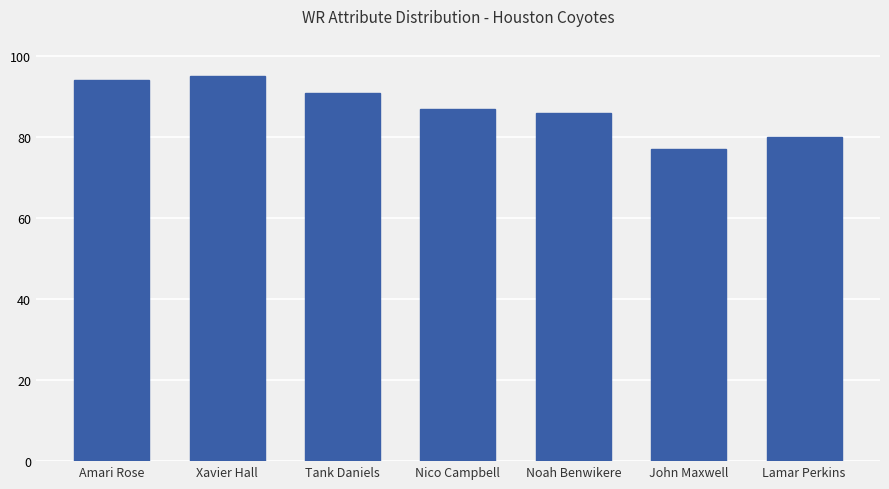

What is the maximum value shown in the chart?

95